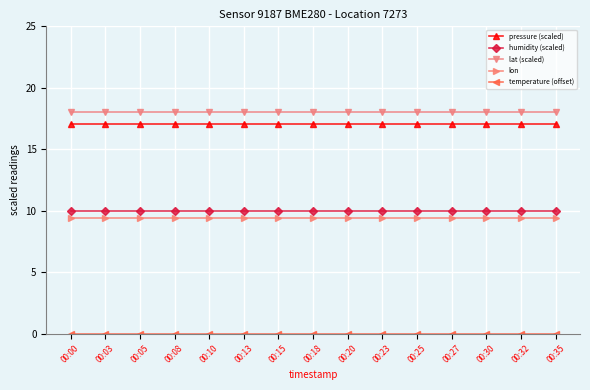

What is the minimum value for humidity (scaled)?

10.0